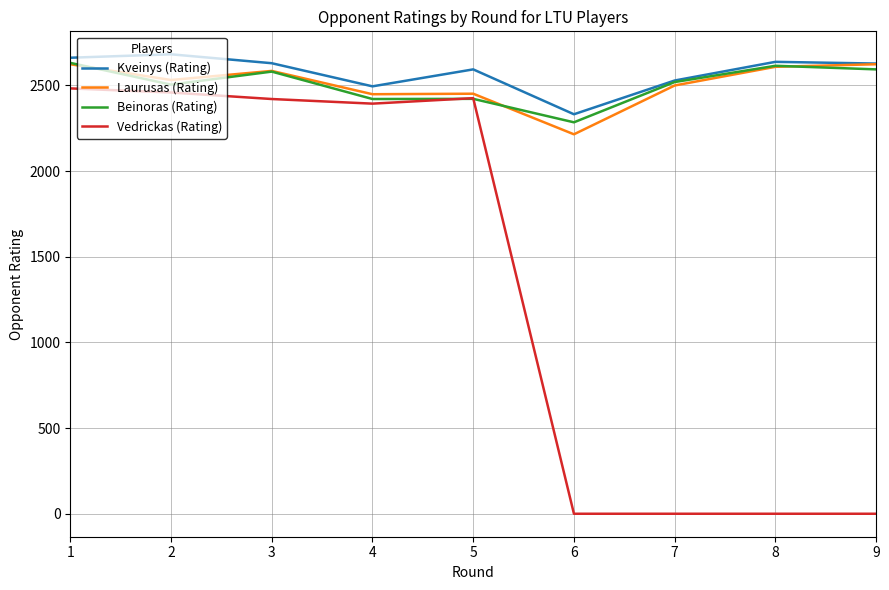

Which series has the widest spread of values?

Vedrickas (Rating)